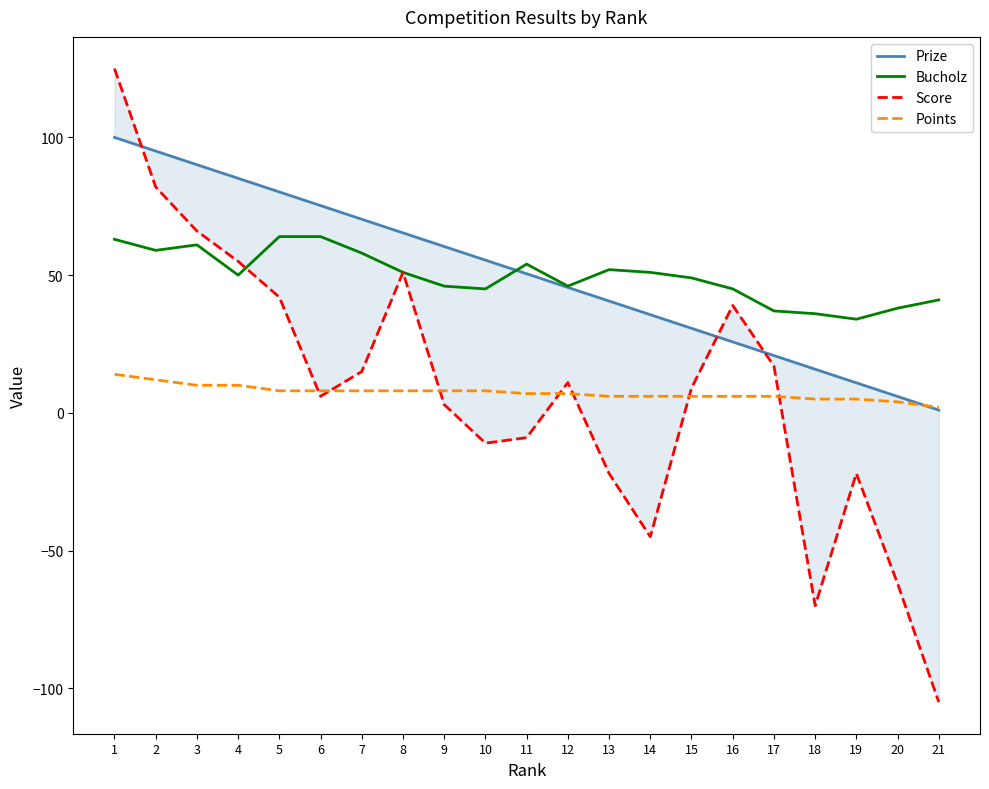

What is the average value of the Score series?

8.3